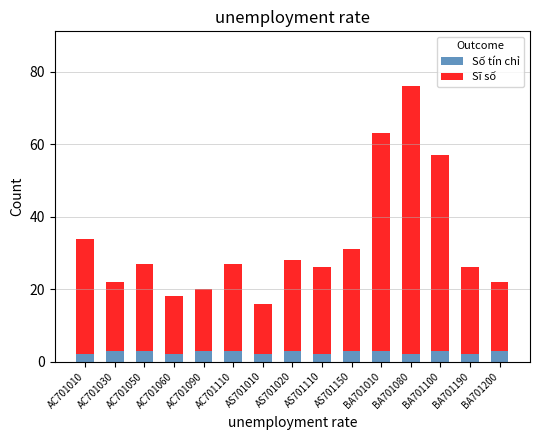

What is the highest value of the Số tín chỉ series?

3